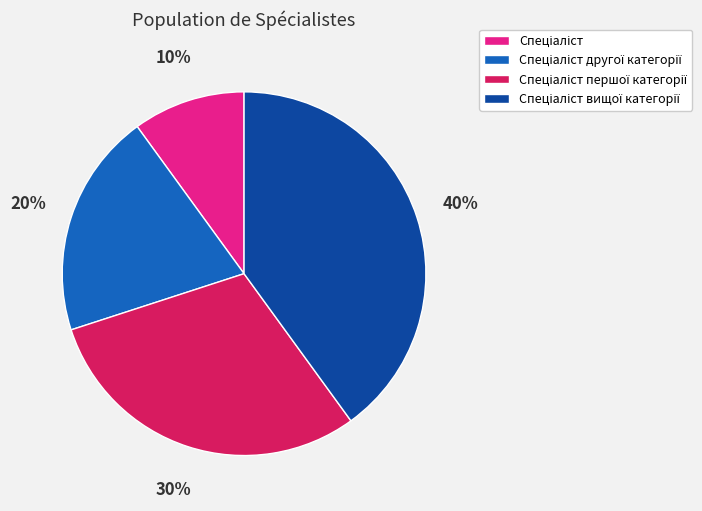

Is there any slice that represents more than half of the pie?

No